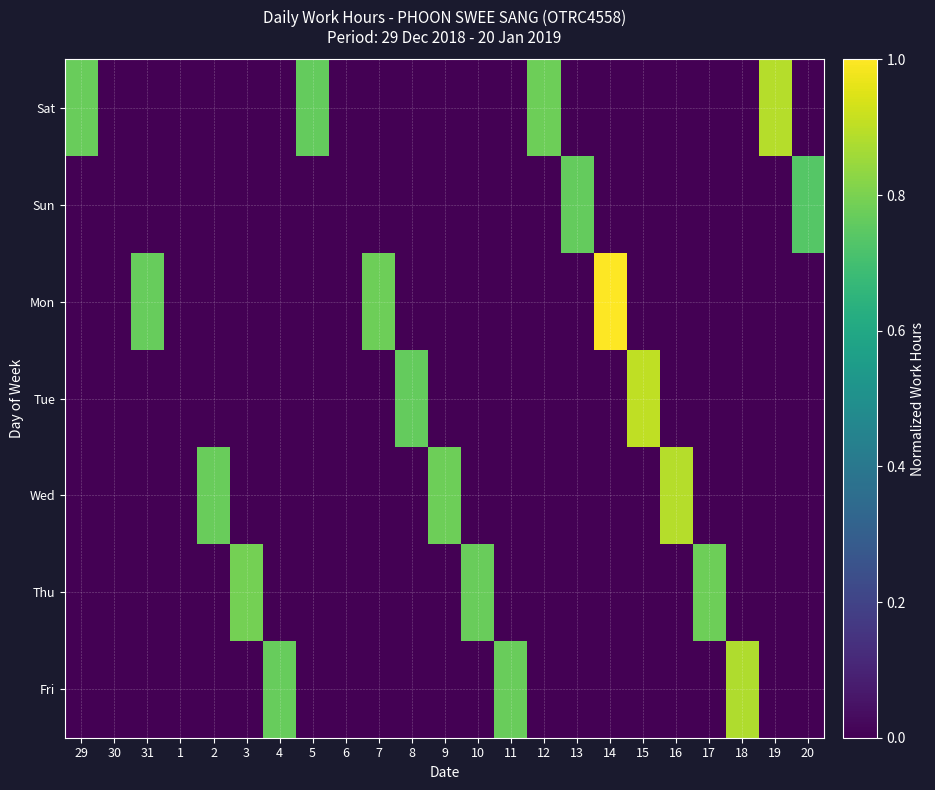

Between 10 and 11, which is larger?

10